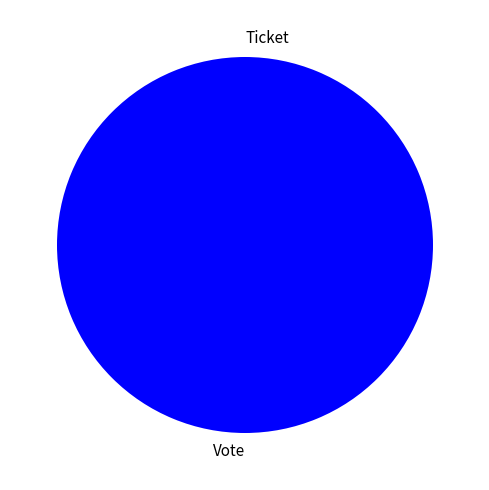

How many segments does this pie chart have?

2